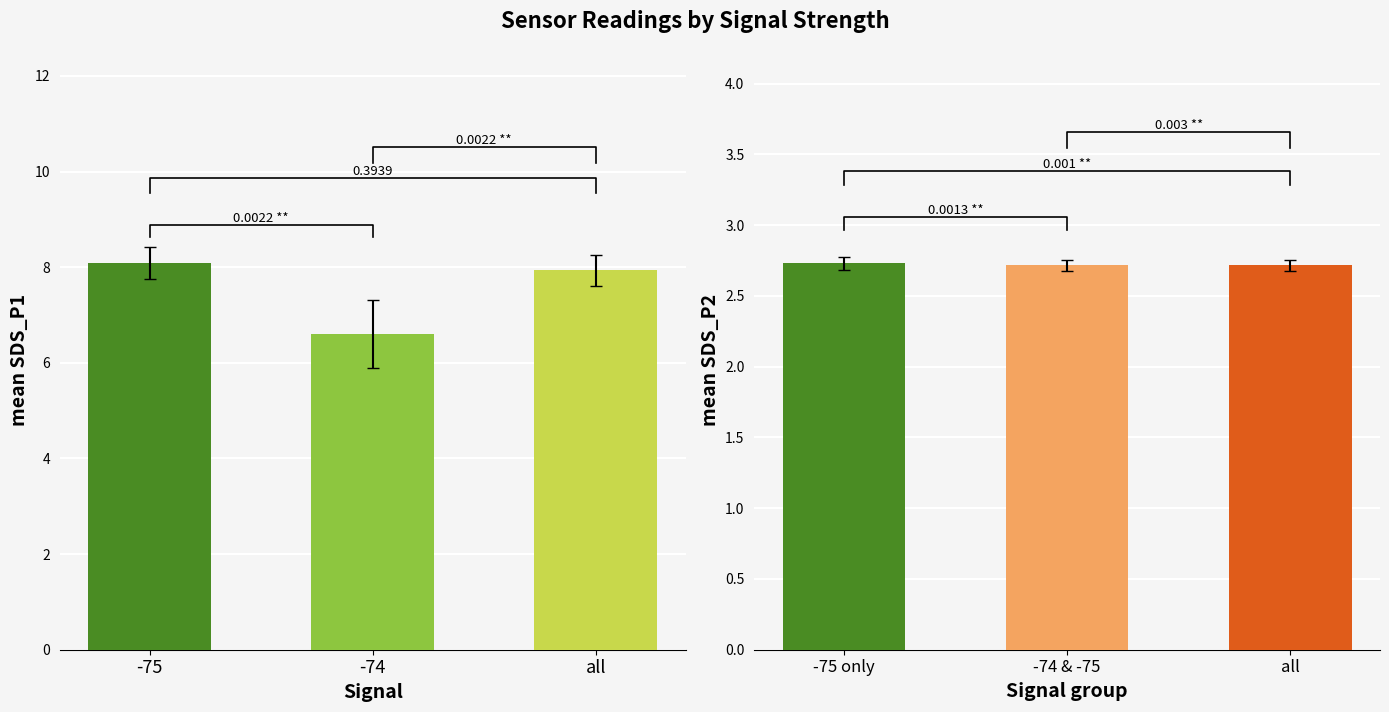

Which category has the highest value across all series?

-75